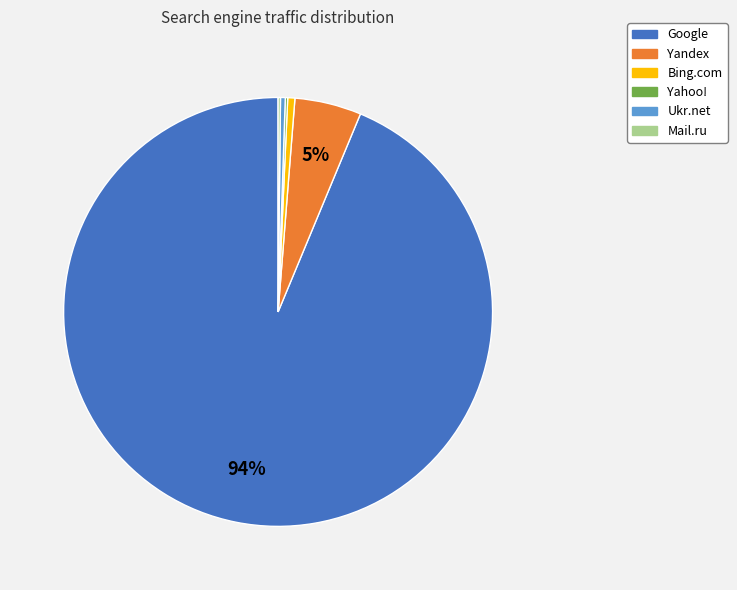

Which category has the biggest portion of the pie?

Google